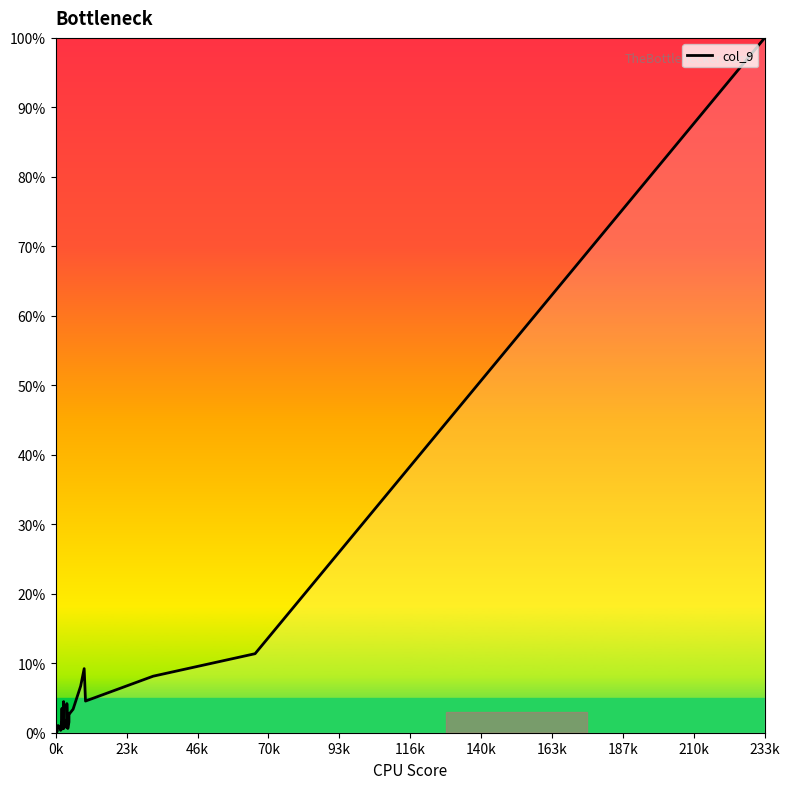

True or false: the data has more than 2 interior local peaks.

True